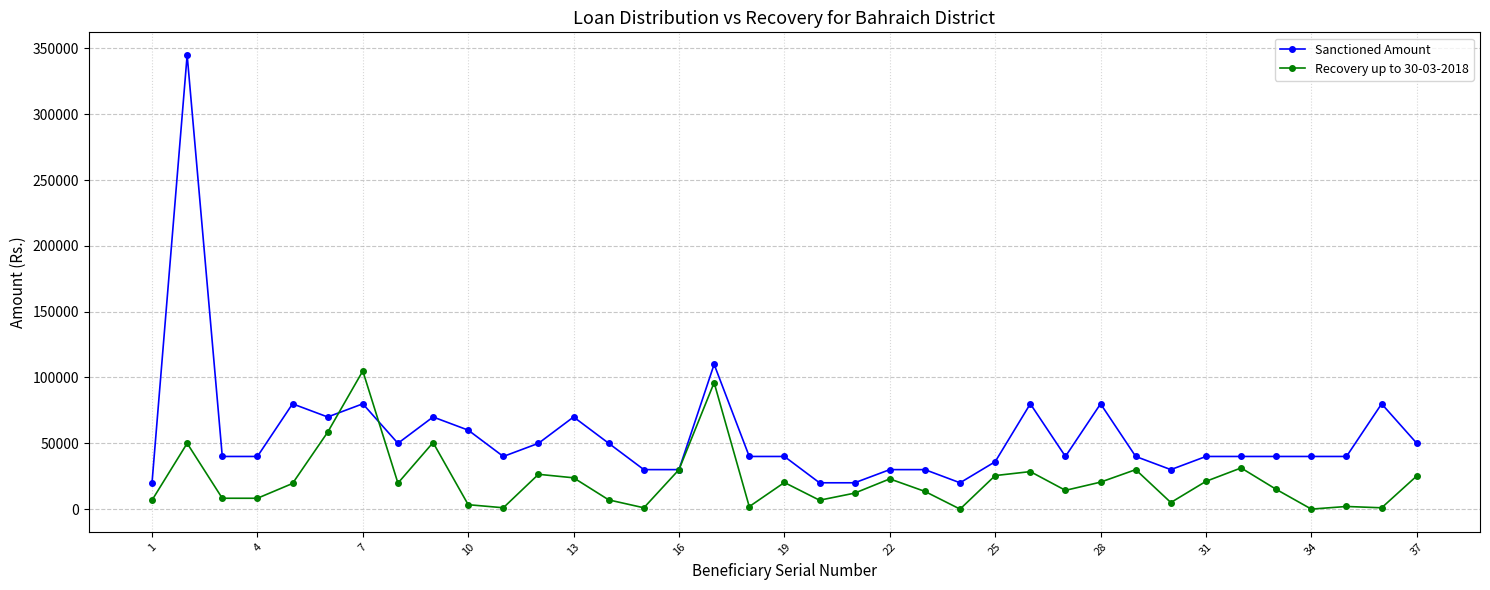

What is the greatest value displayed?

345000